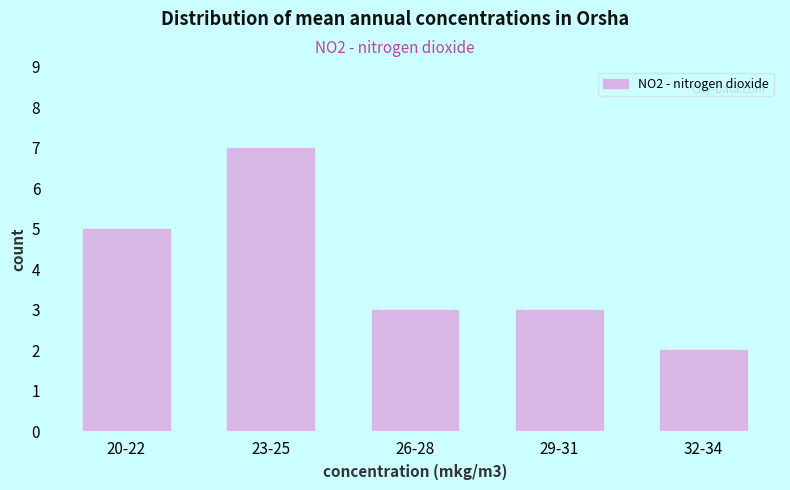

Reading left to right, what are all the values shown in this chart?

5	7	3	3	2